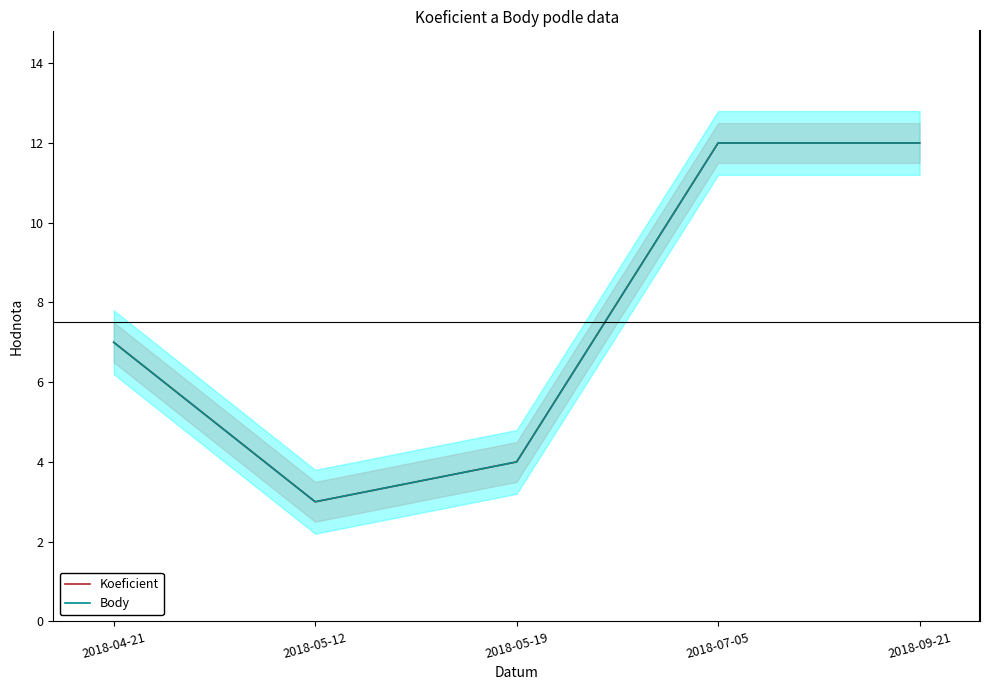

Where is Koeficient nearest to the value 7?

2018-04-21